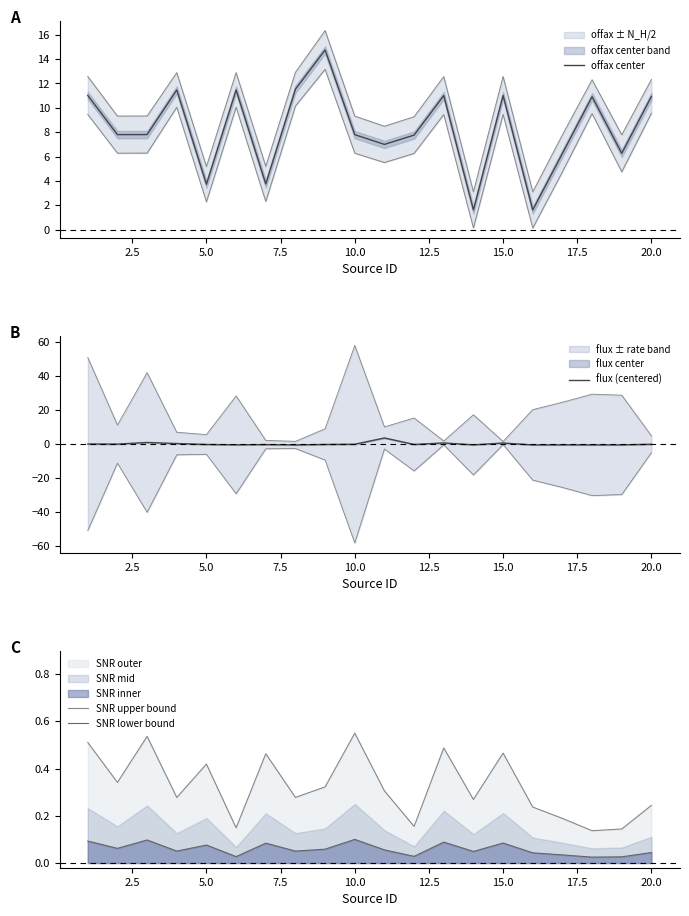

What is the highest value of the SNR lower bound series?

0.1